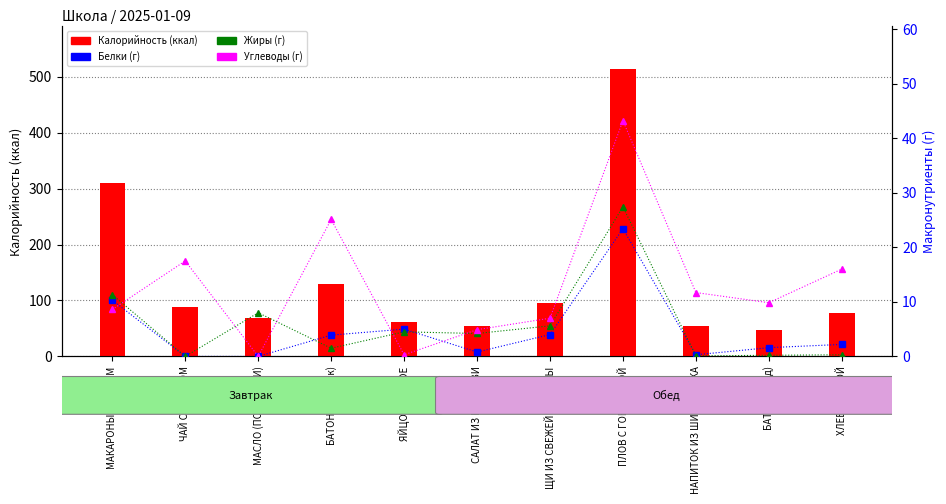

Is it true that Углеводы equals 16.0 at ХЛЕБ РЖАНОЙ?

True